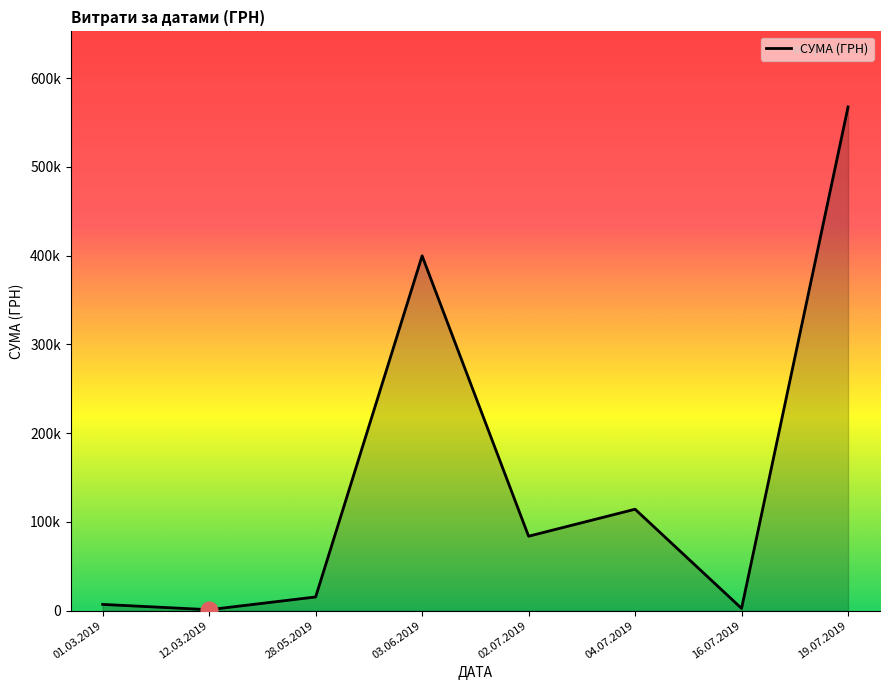

At which category does the data reach its first local peak?

03.06.2019